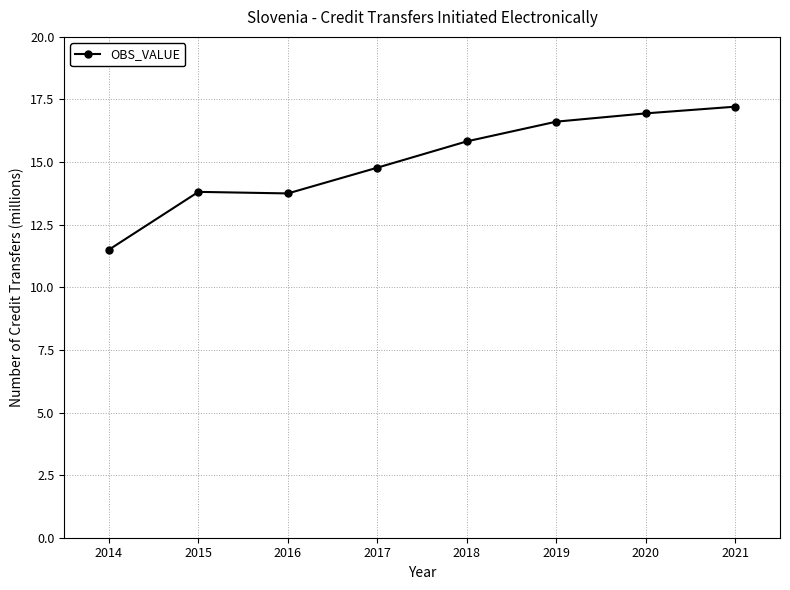

What is the greatest value displayed?

17.2